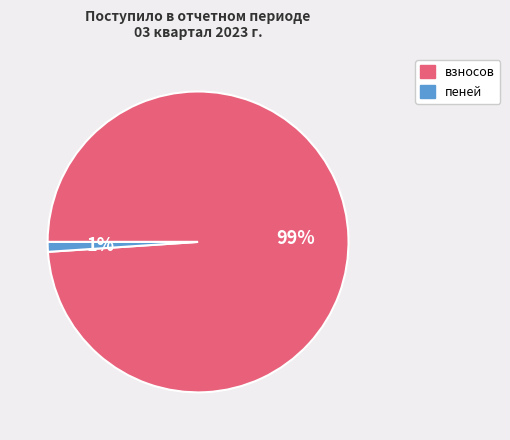

What percentage is the пеней slice, to the nearest percent?

1%